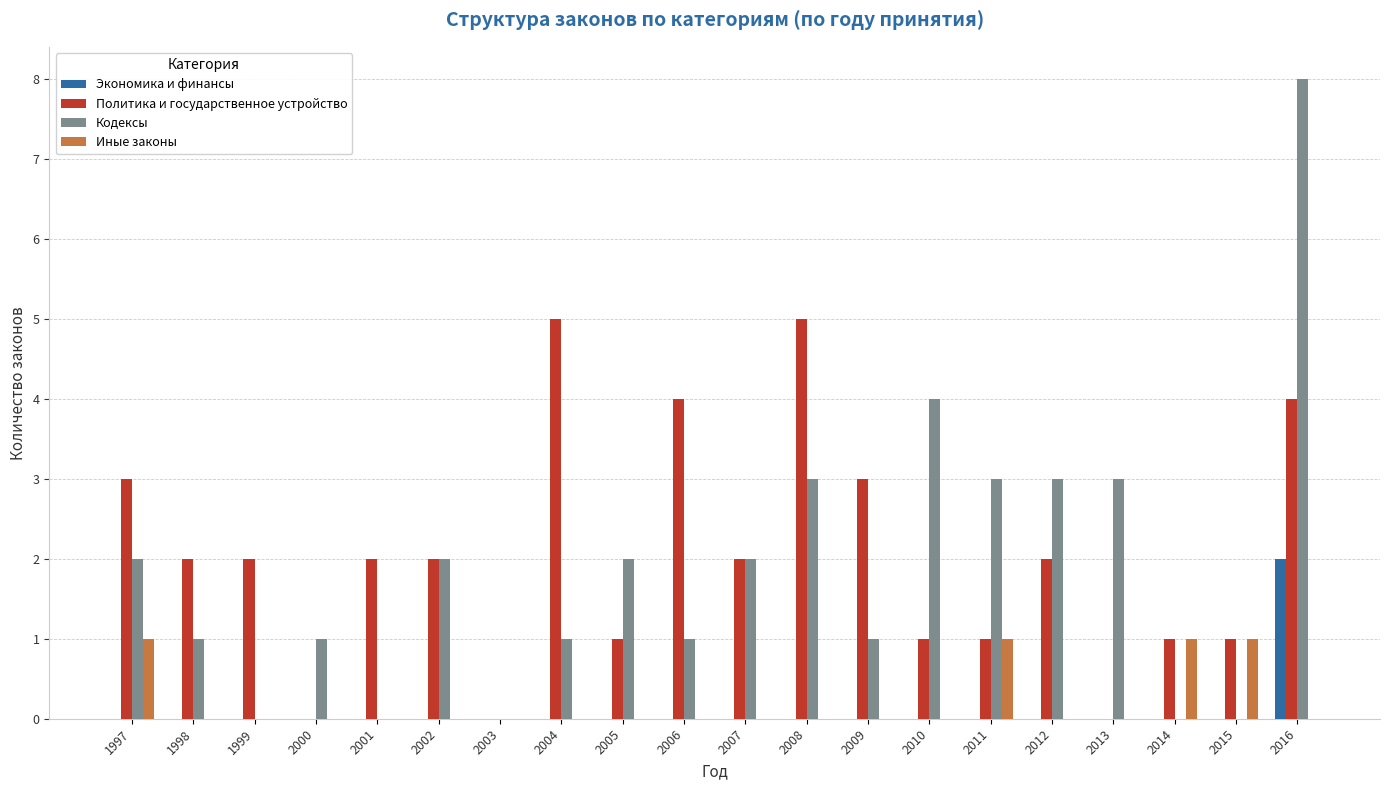

Reading left to right, extract all data points from this chart.

Экономика и финансы: 0	0	0	0	0	0	0	0	0	0	0	0	0	0	0	0	0	0	0	2
Политика и государственное устройство: 3	2	2	0	2	2	0	5	1	4	2	5	3	1	1	2	0	1	1	4
Кодексы: 2	1	0	1	0	2	0	1	2	1	2	3	1	4	3	3	3	0	0	8
Иные законы: 1	0	0	0	0	0	0	0	0	0	0	0	0	0	1	0	0	1	1	0